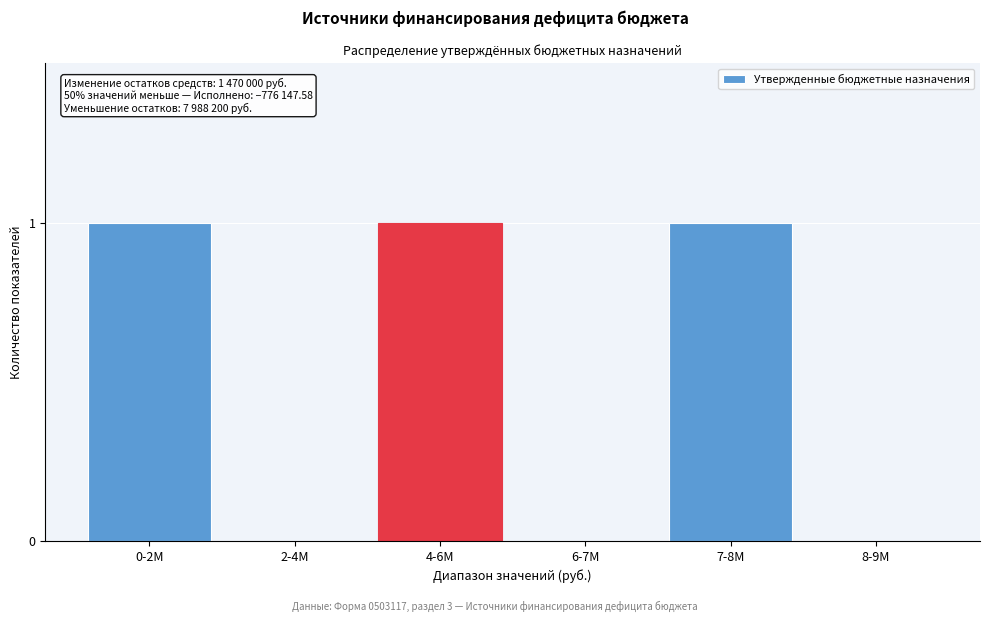

Reading left to right, extract all data points from this chart.

0-2M=1	2-4M=0	4-6M=1	6-7M=0	7-8M=1	8-9M=0